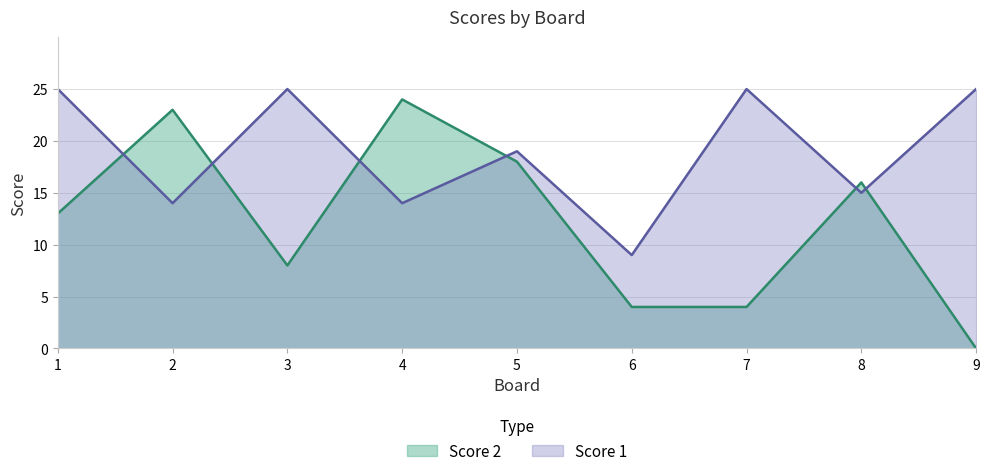

Reading right to left, what are all the values shown in this chart?

Score 1: 9=25	8=15	7=25	6=9	5=19	4=14	3=25	2=14	1=25
Score 2: 9=0	8=16	7=4	6=4	5=18	4=24	3=8	2=23	1=13